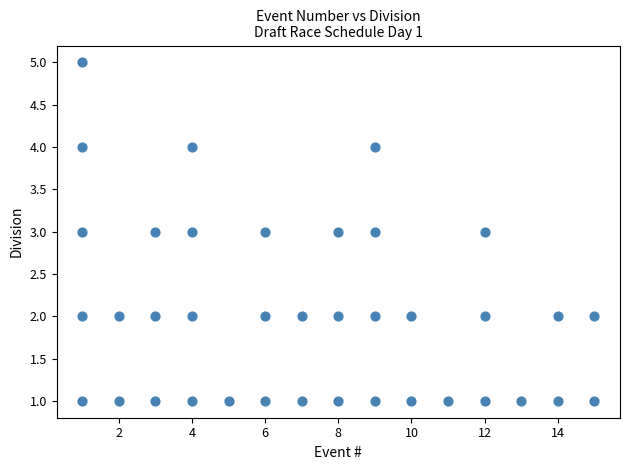

Count the number of points in this scatter plot.

38